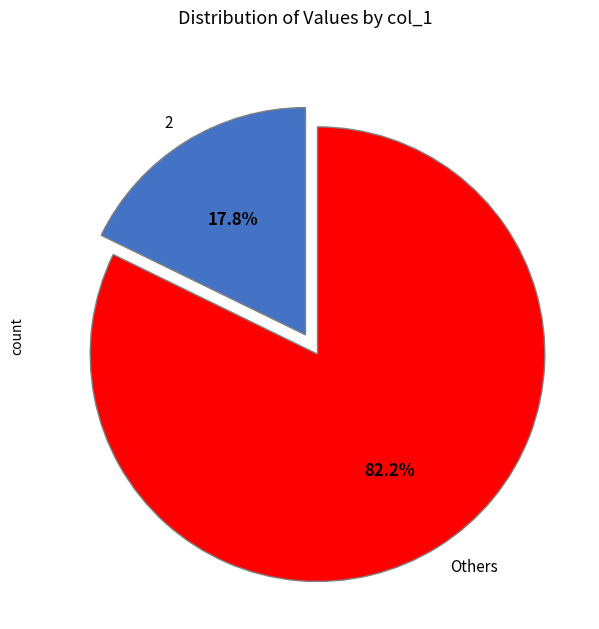

Which slice represents more than half of the pie?

Others